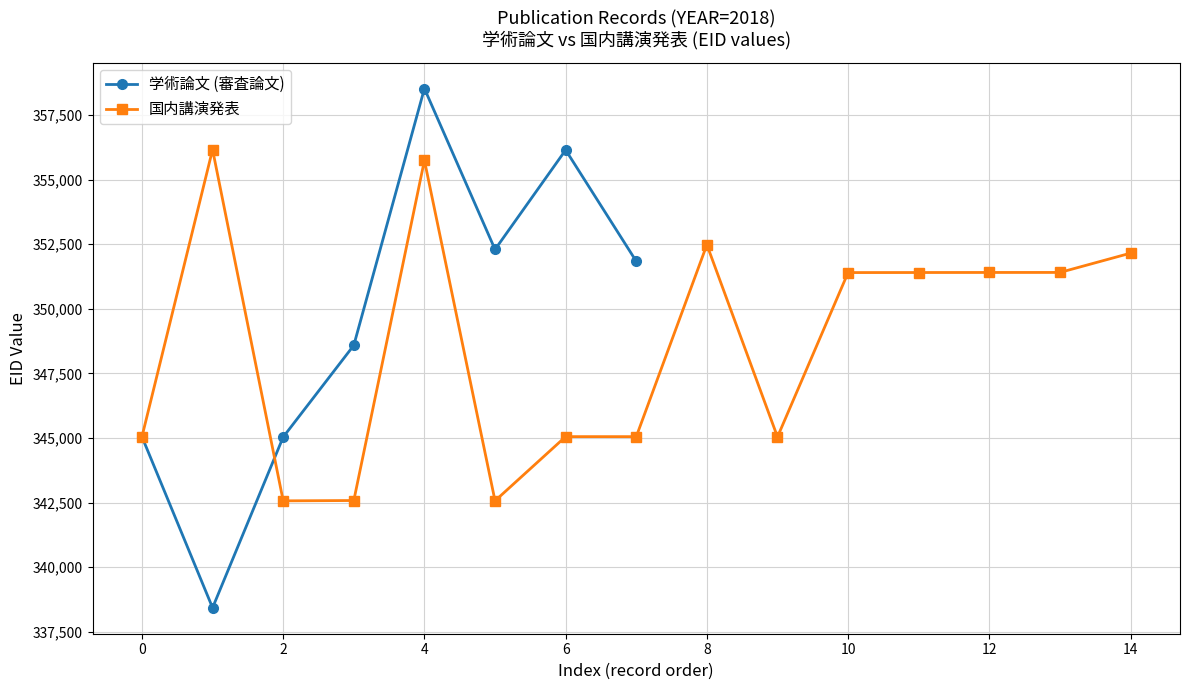

What is the minimum value shown in the chart?

338434